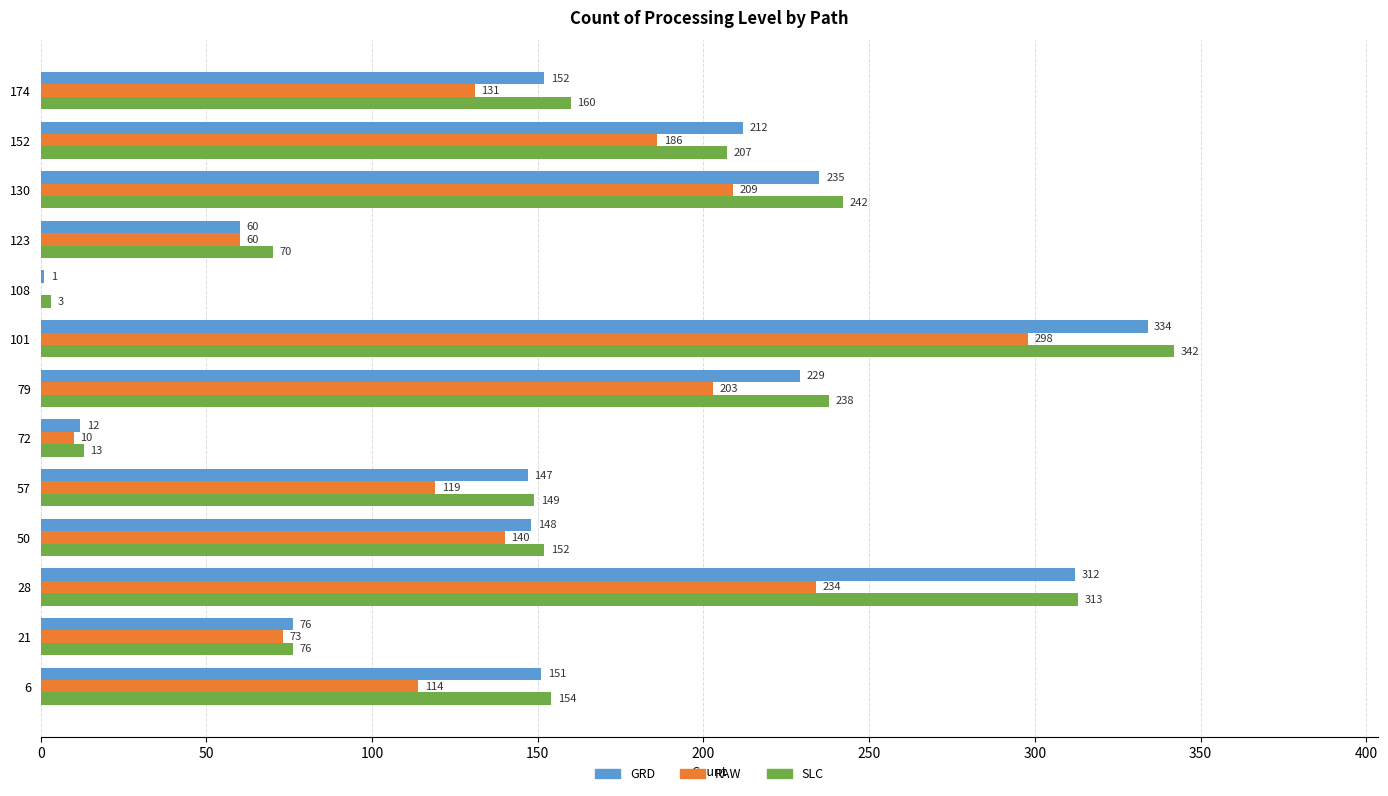

Is it true that RAW equals 494 at 101?

False